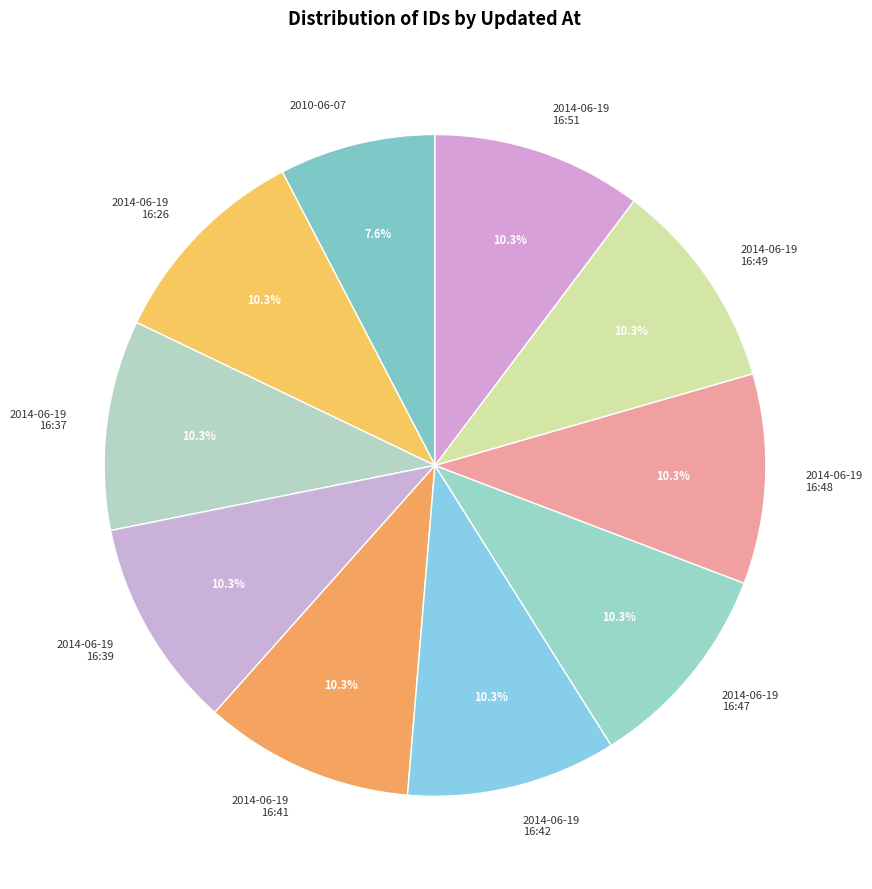

Combined, do 2014-06-19 16:39 and 2014-06-19 16:51 account for over 50%?

No